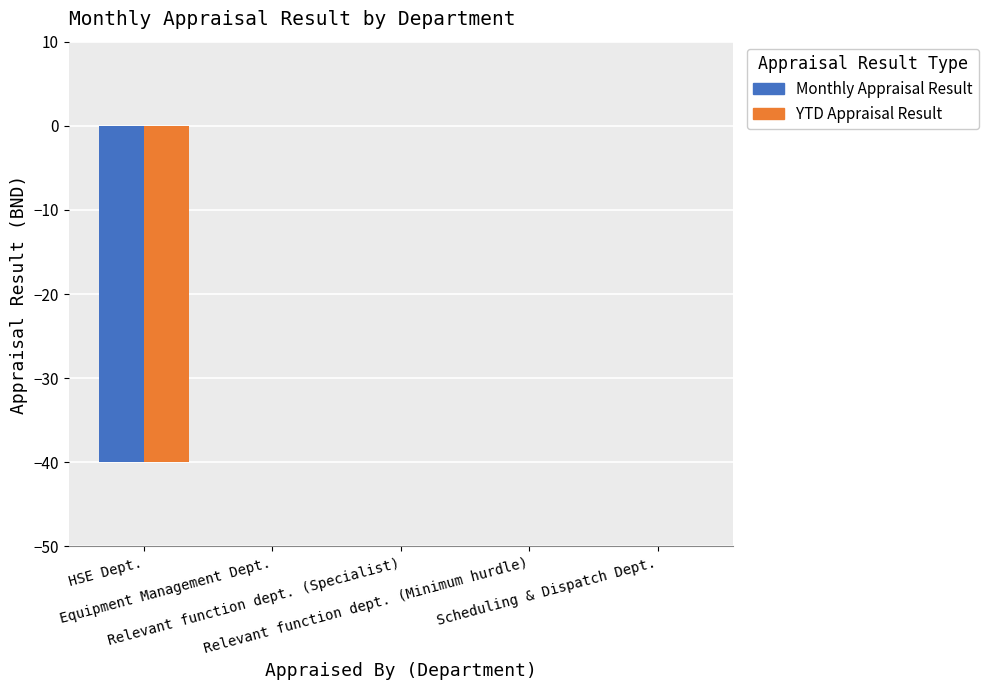

Reading left to right, what are all the values shown in this chart?

Monthly Appraisal Result: HSE Dept.=-40	Equipment Management Dept.=0	Relevant function dept. (Specialist)=0	Relevant function dept. (Minimum hurdle)=0	Scheduling & Dispatch Dept.=0
YTD Appraisal Result: HSE Dept.=-40	Equipment Management Dept.=0	Relevant function dept. (Specialist)=0	Relevant function dept. (Minimum hurdle)=0	Scheduling & Dispatch Dept.=0